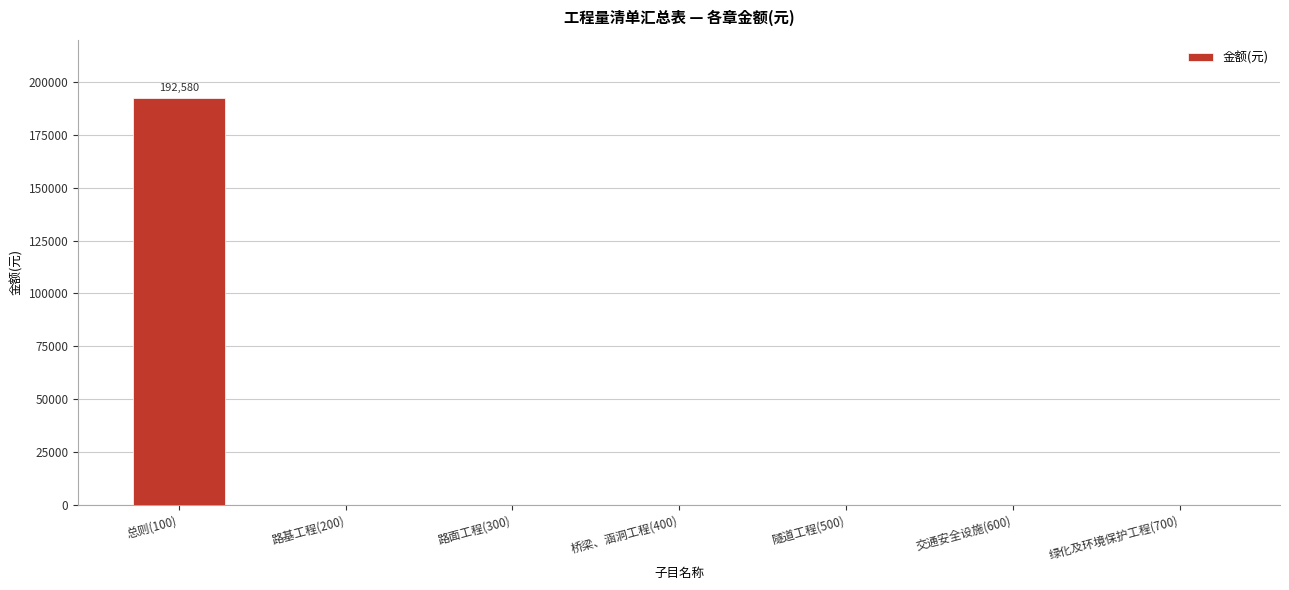

Which has a higher value, 路基工程(200) or 总则(100)?

总则(100)